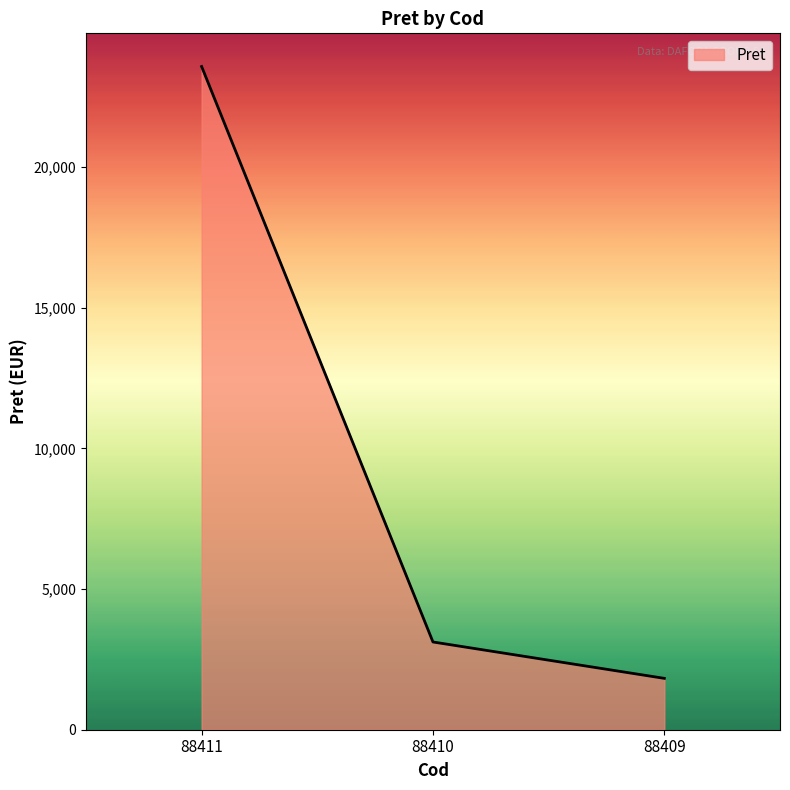

Which has a higher value, 88411 or 88409?

88411